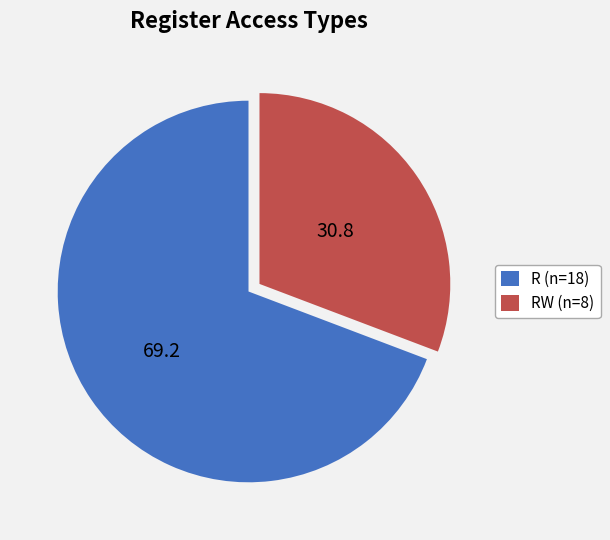

Which has a higher value, RW (n=8) or R (n=18)?

R (n=18)